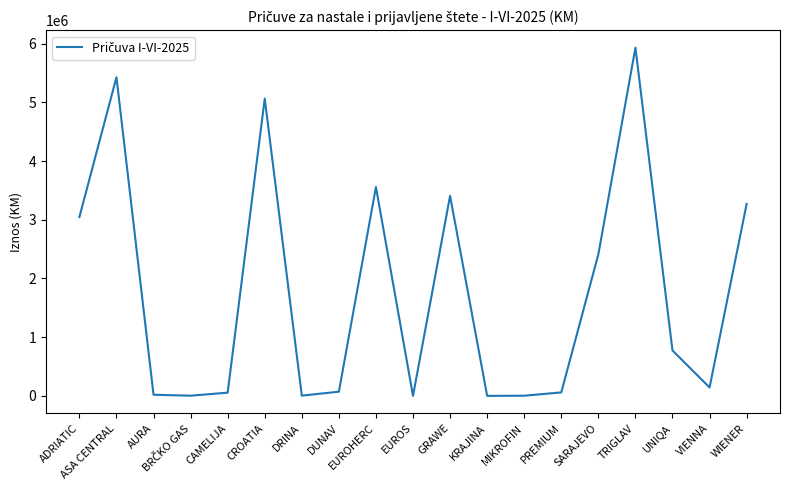

Is it true that the value at TRIGLAV is 1532765?

False